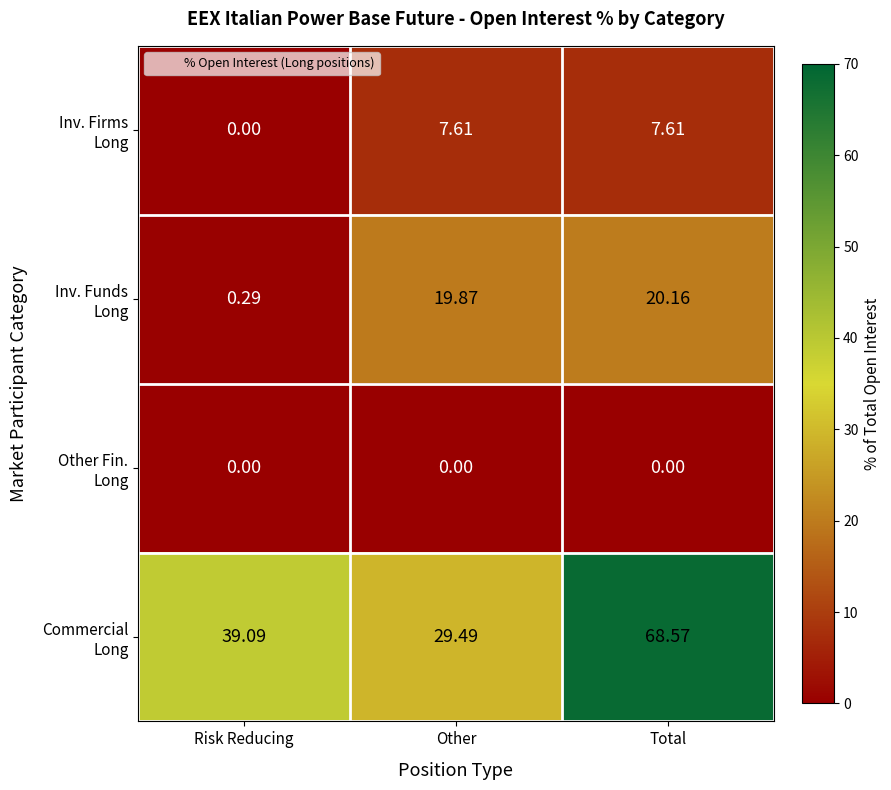

At which category is the sum across all series the highest?

Total